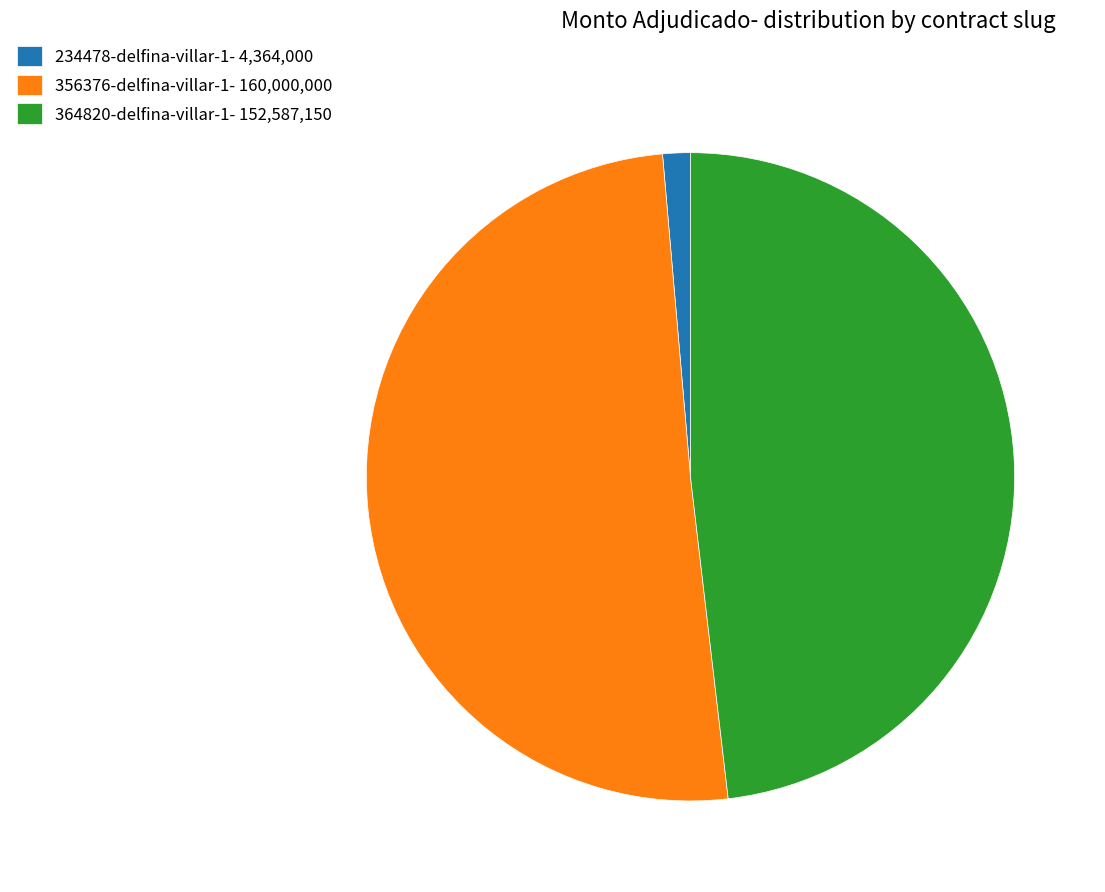

The 364820-delfina-villar-1 slice represents 48% of the pie. True or false?

True